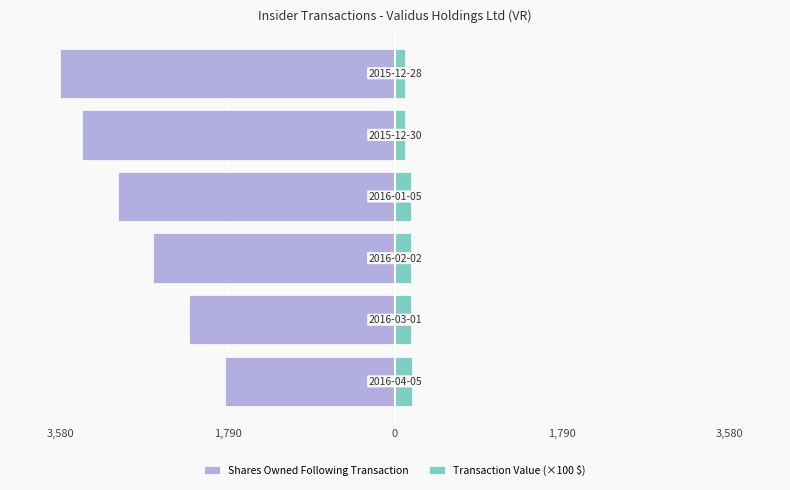

What is the smallest value displayed?

-3580.0